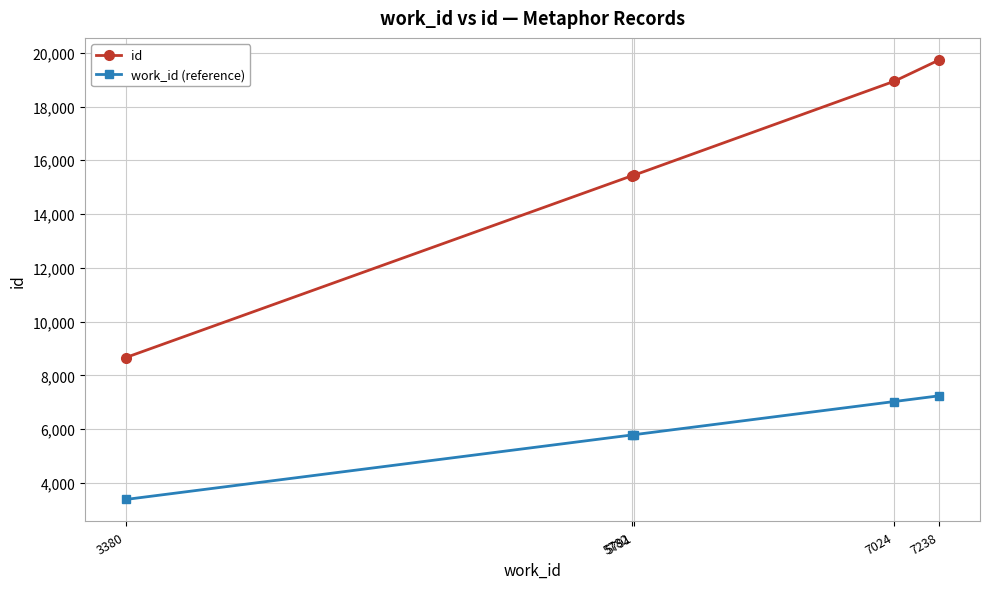

Rank the series by their maximum value, from highest to lowest.

id, work_id (reference)